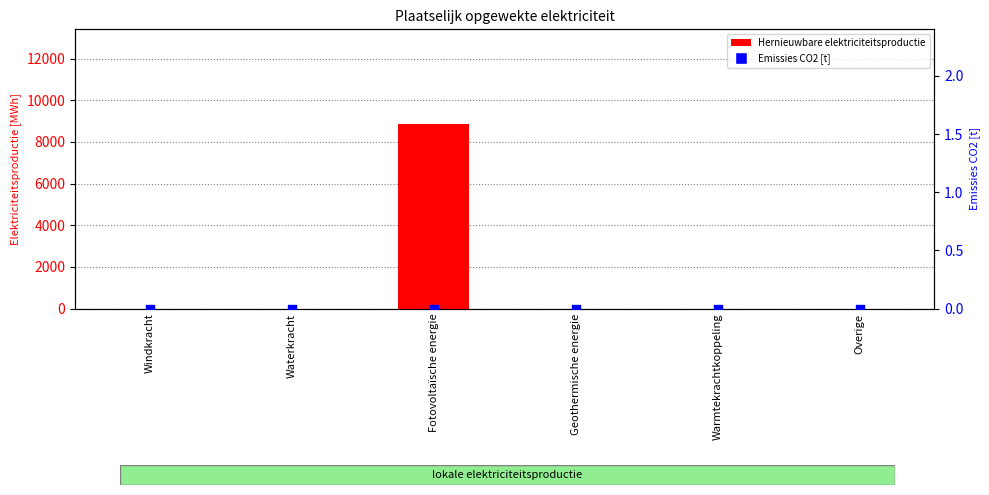

Which series reaches the maximum Y coordinate?

Hernieuwbare elektriciteitsproductie